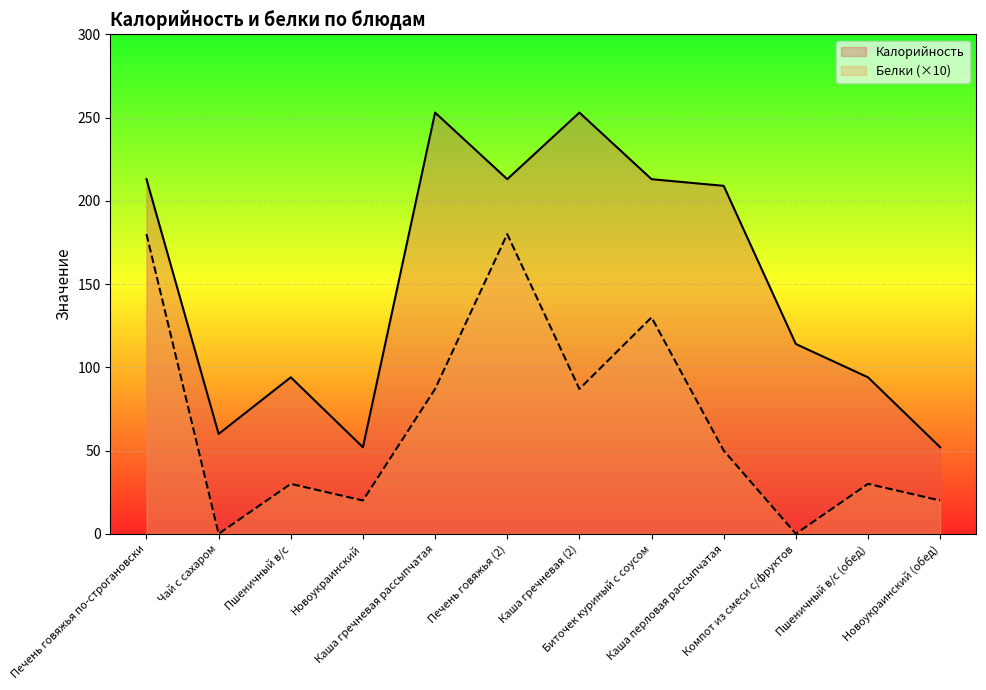

At which category is the sum across all series the highest?

Печень говяжья по-строгановски